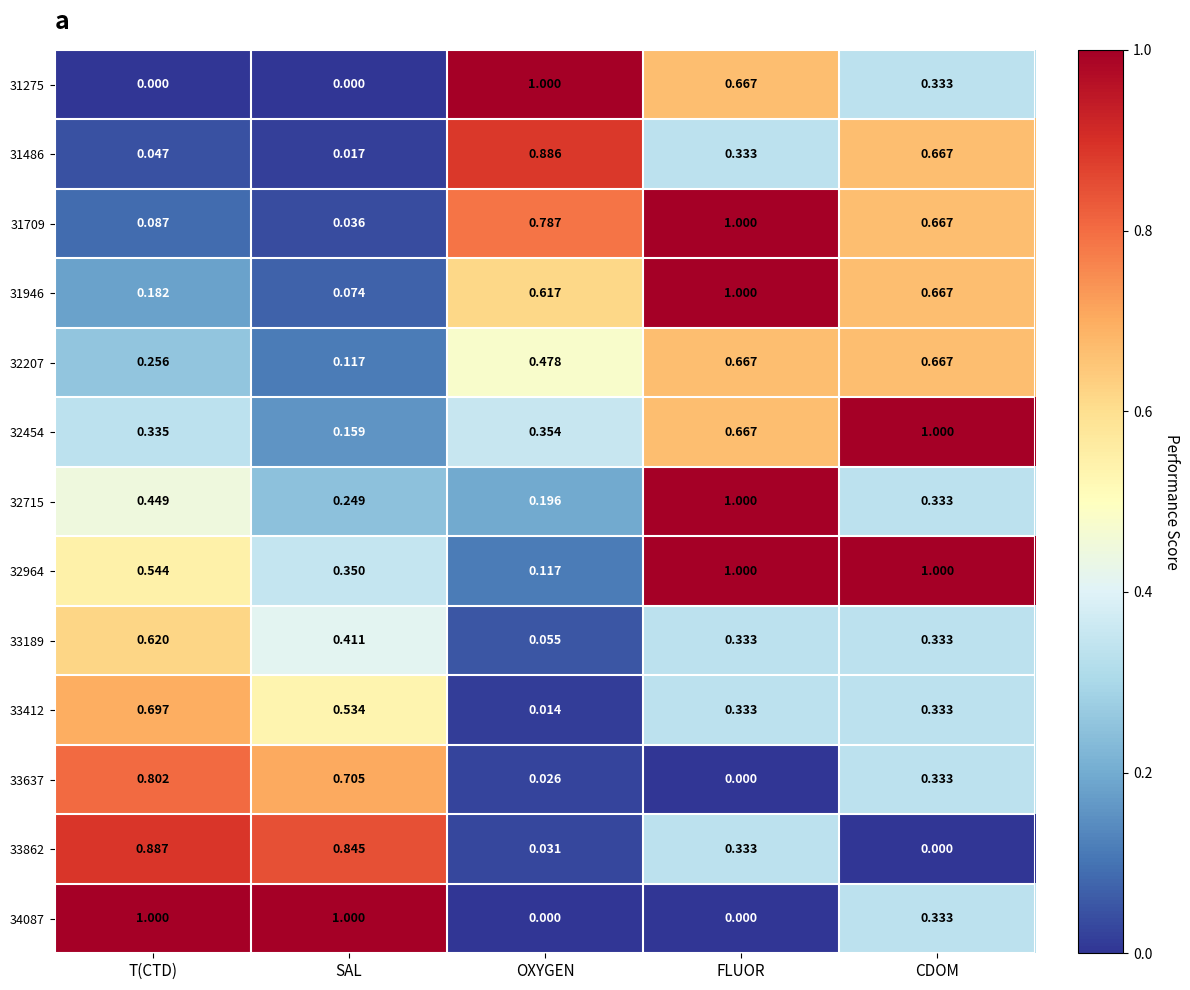

At which label is 31709 closest to 0?

SAL